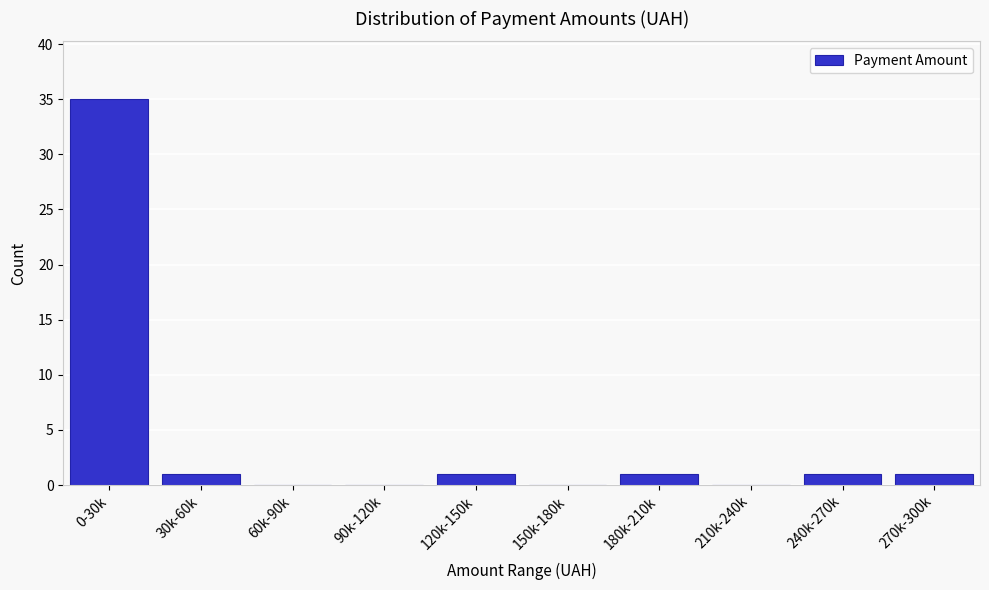

Reading right to left, what are all the values shown in this chart?

270k-300k=1	240k-270k=1	210k-240k=0	180k-210k=1	150k-180k=0	120k-150k=1	90k-120k=0	60k-90k=0	30k-60k=1	0-30k=35